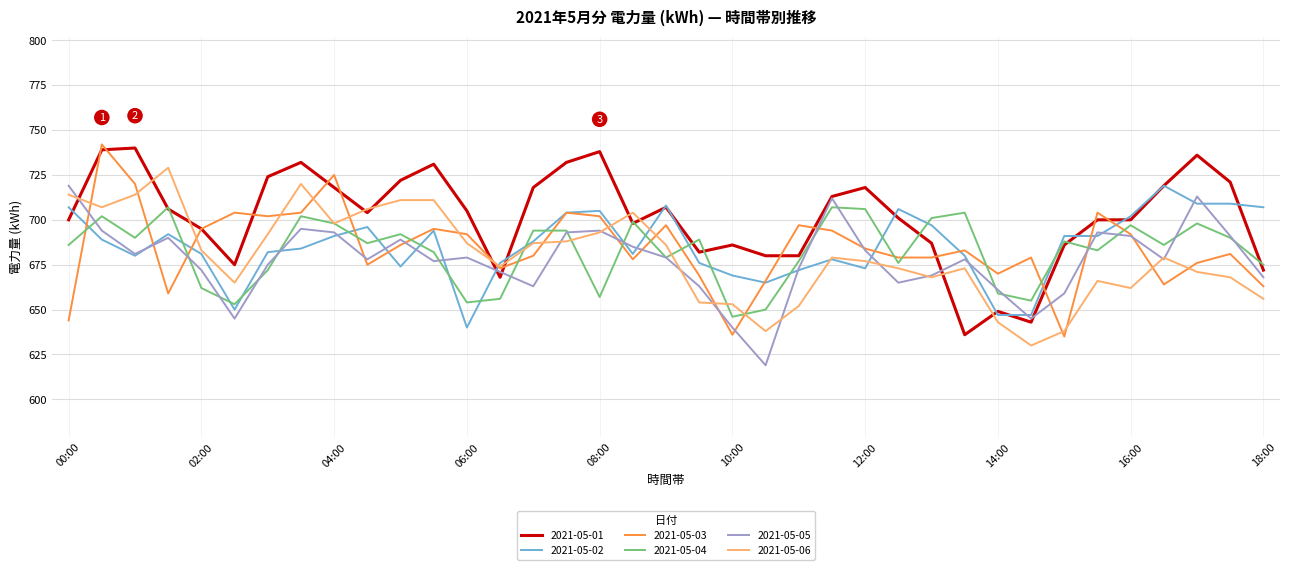

Which series has the largest total across all categories?

2021-05-01